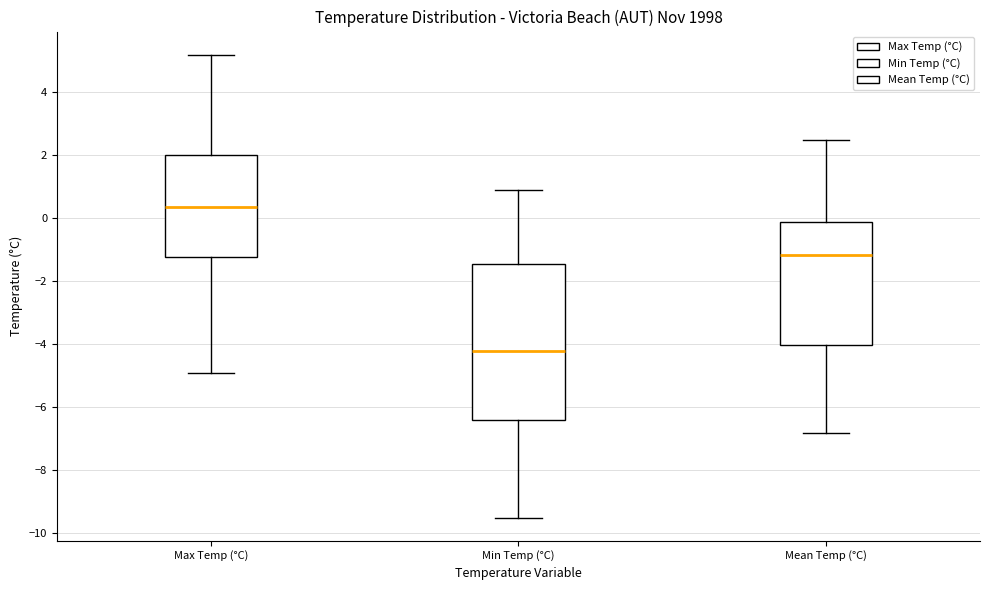

Where does the lower whisker of the box for Min Temp (°C) end on the y-axis? The values are not printed on the chart, so give them approximately, as read against the axis.

-9.4